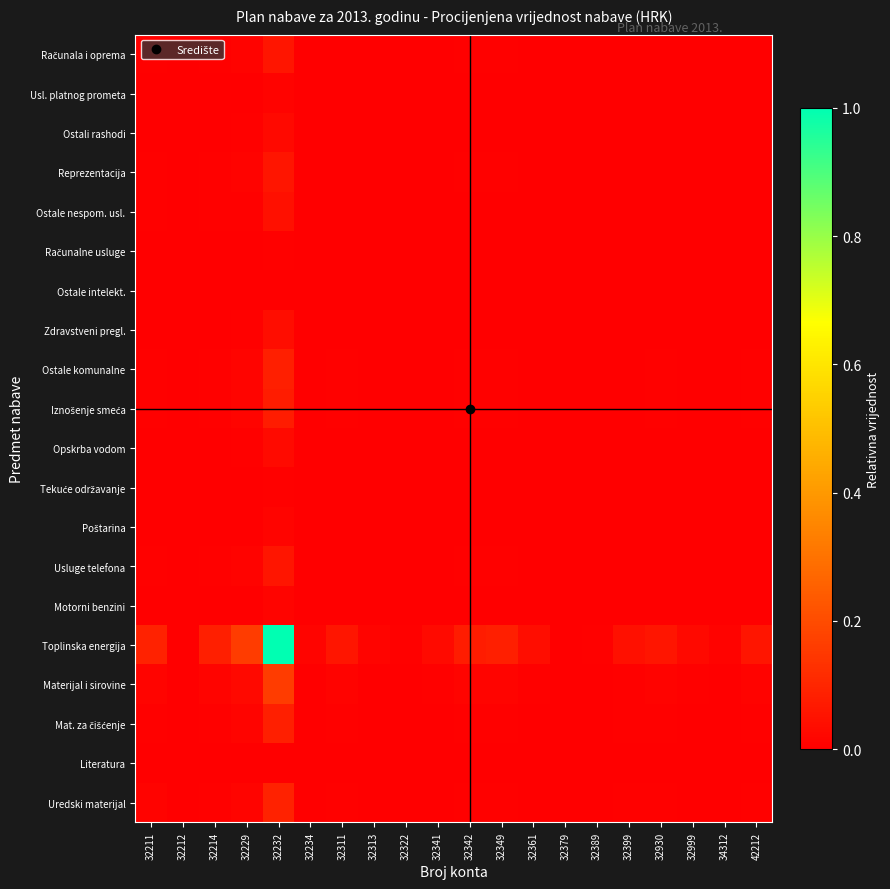

At how many categories does at least one series exceed 0?

20